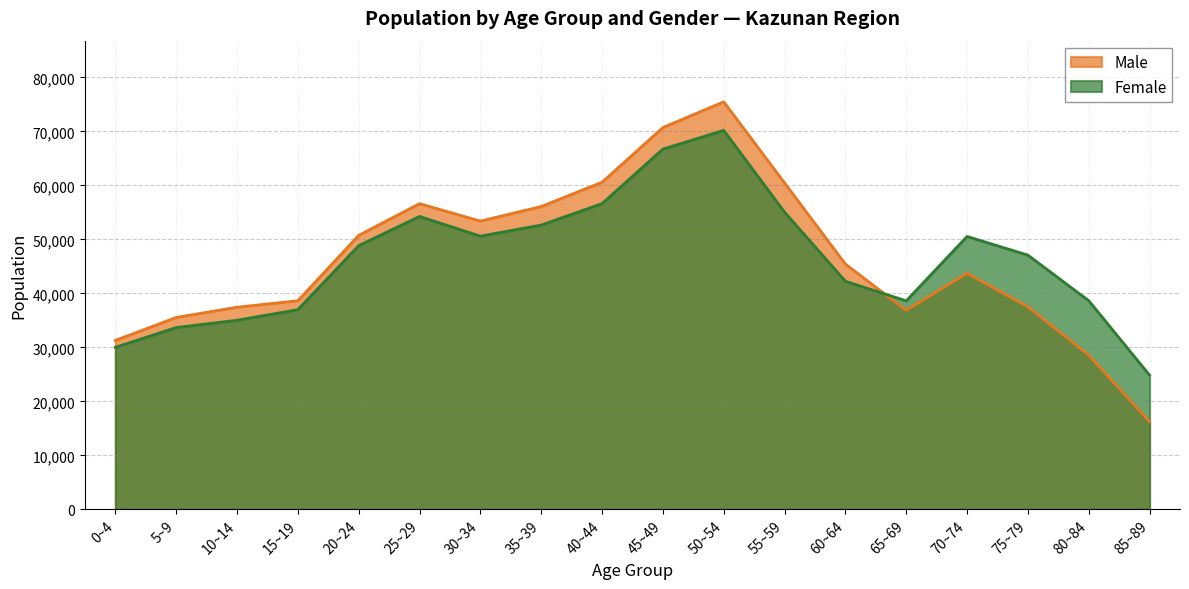

True or false: Female has more than 0 points higher than both neighbors.

True